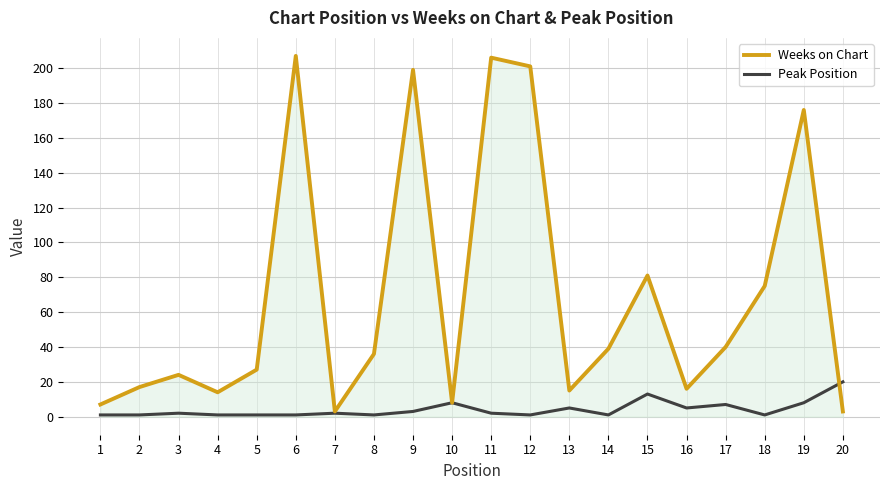

Which series has the largest range (max minus min)?

Weeks on Chart